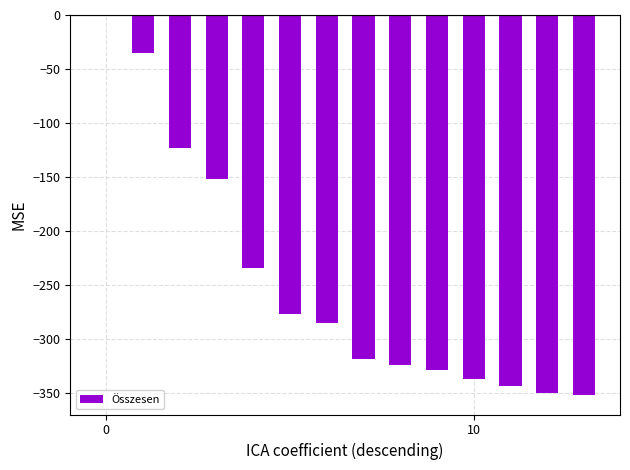

Are the bars horizontal?

No